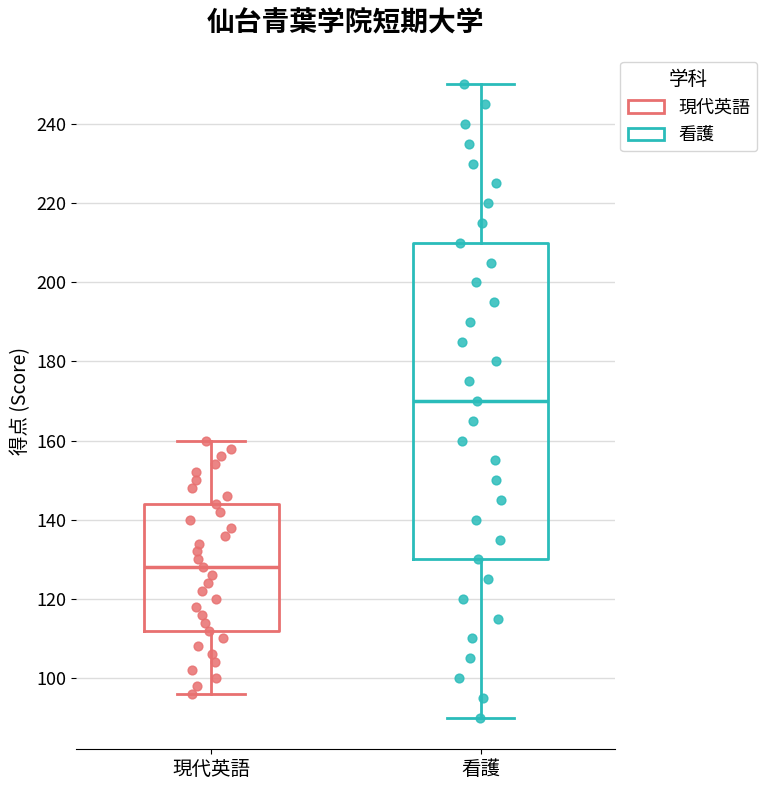

Reading left to right, transcribe this box plot: for each box, give where its median line is, the range the box spans, and where its two whiskers end, as read against the y-axis. The values are not printed on the chart, so give them approximately, as read against the axis.

現代英語: median 128, box 112 to 144, whiskers 96 to 160
看護: median 170, box 130 to 210, whiskers 90 to 250